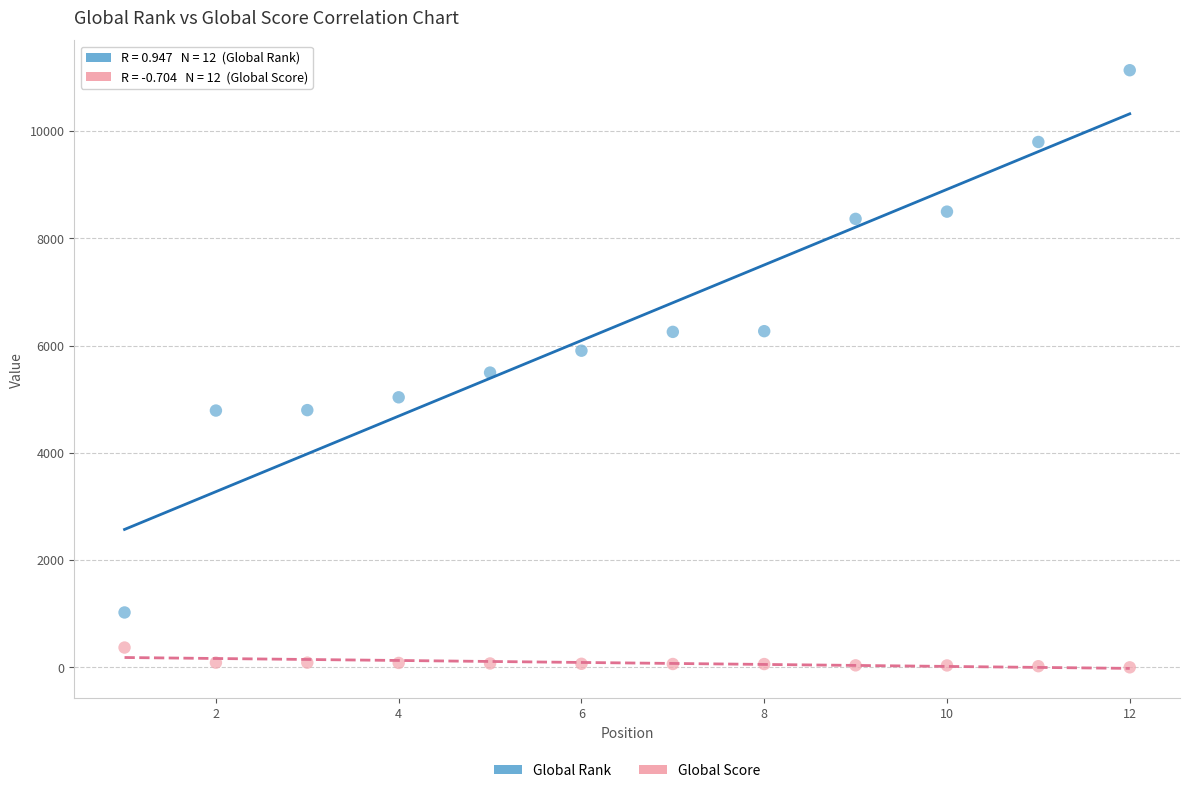

Across all data points, what is the range of Y values (max minus min)?

11134